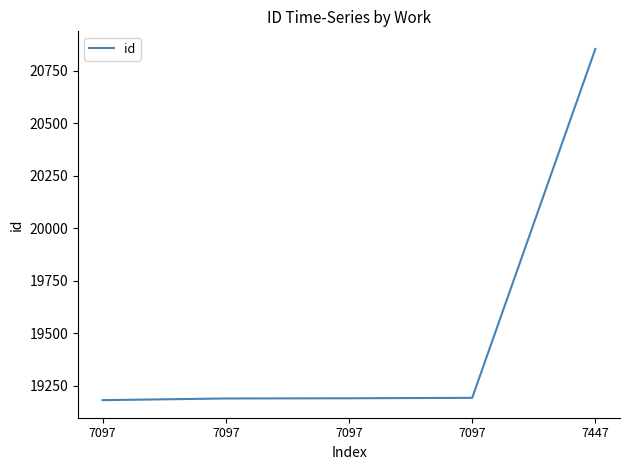

How many values are below 19190?

2